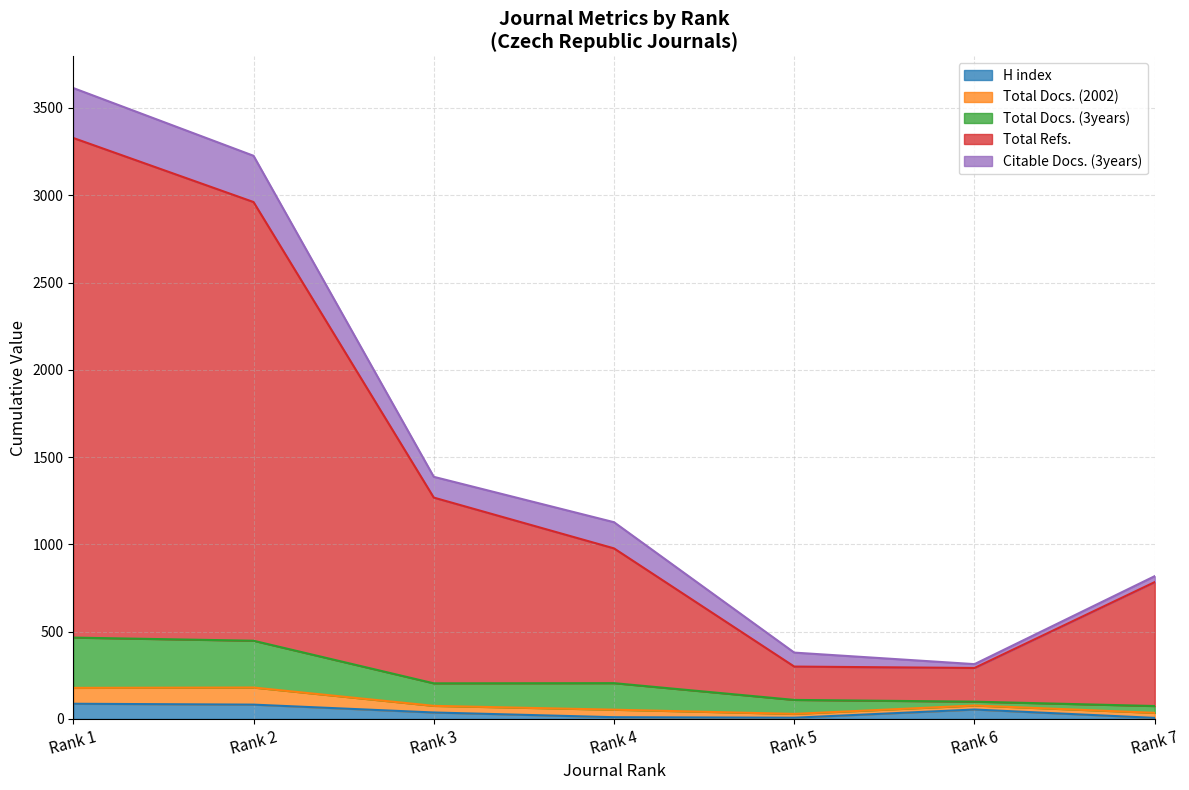

How many interior local valleys does the Total Refs. series have?

1